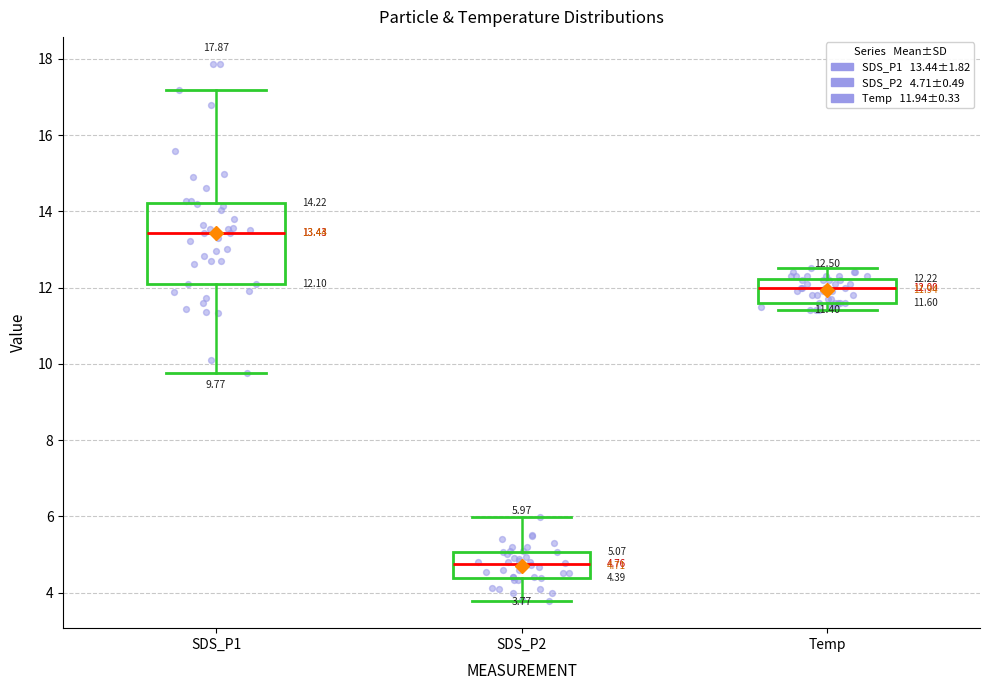

Which box is the tallest, from its lower edge to its upper edge?

SDS_P1